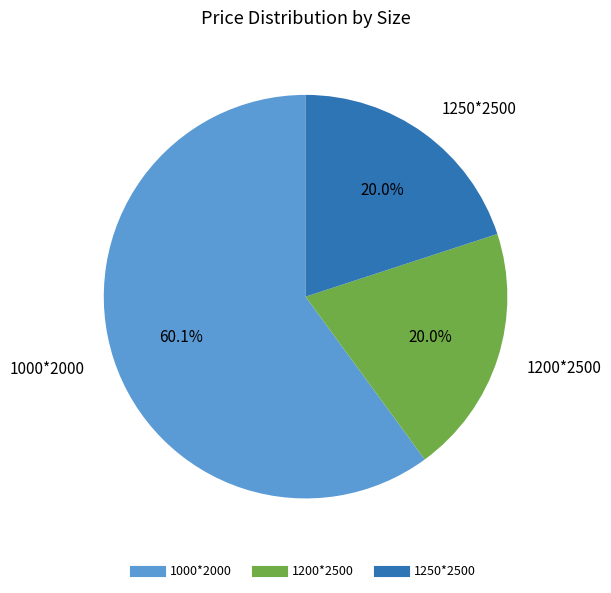

How many slices are in this pie chart?

3